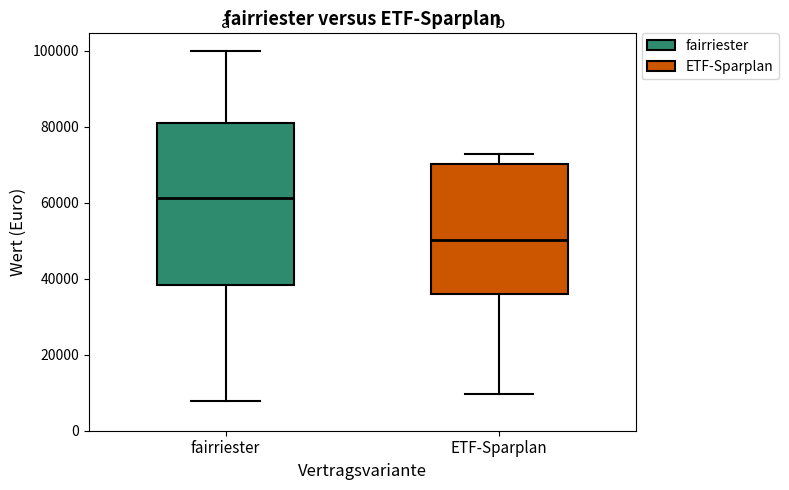

Reading left to right, transcribe this box plot: for each box, give where its median line is, the range the box spans, and where its two whiskers end, as read against the y-axis. The values are not printed on the chart, so give them approximately, as read against the axis.

fairriester: median 62000, box 38000 to 80000, whiskers 8000 to 100000
ETF-Sparplan: median 50000, box 36000 to 70000, whiskers 10000 to 72000